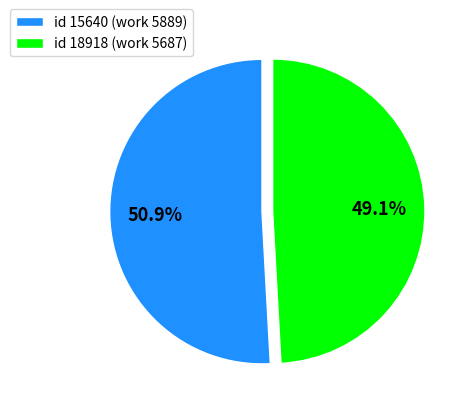

How many segments does this pie chart have?

2